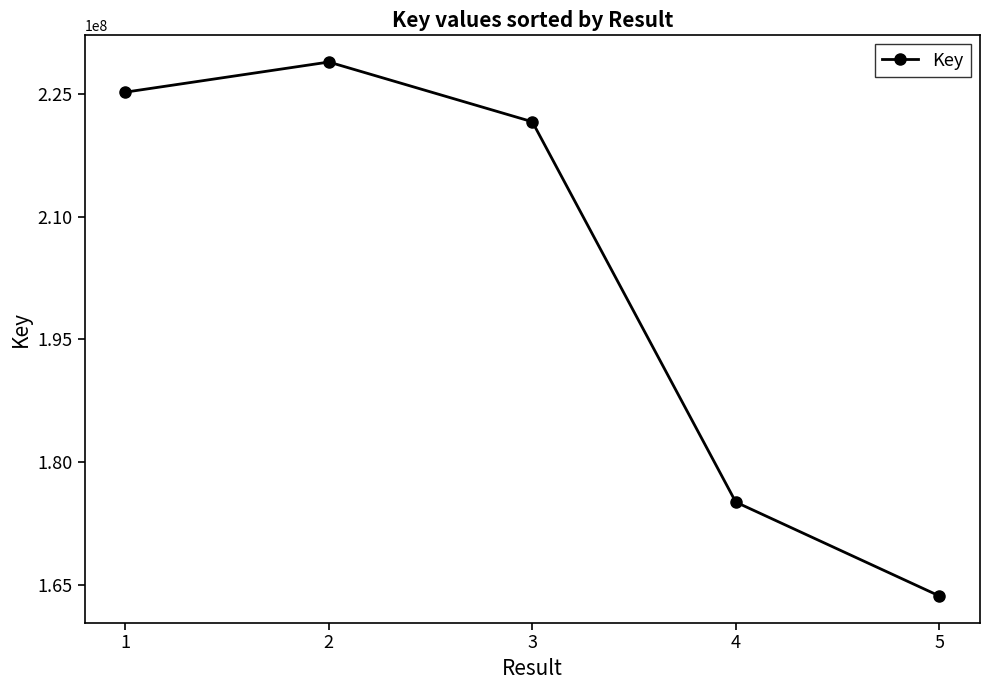

Where is the first local maximum?

2